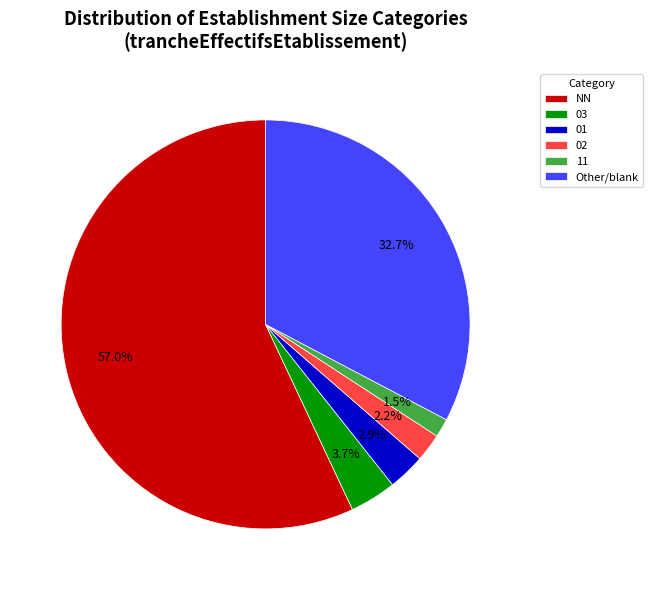

To the nearest percent, what is the difference between the largest and smallest slice percentages?

56%